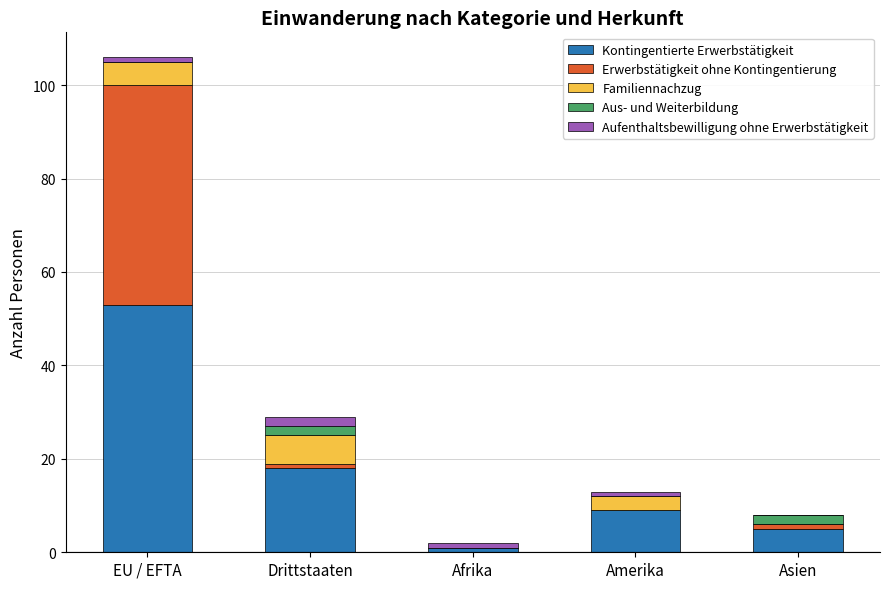

At which category is the sum across all series the highest?

EU / EFTA